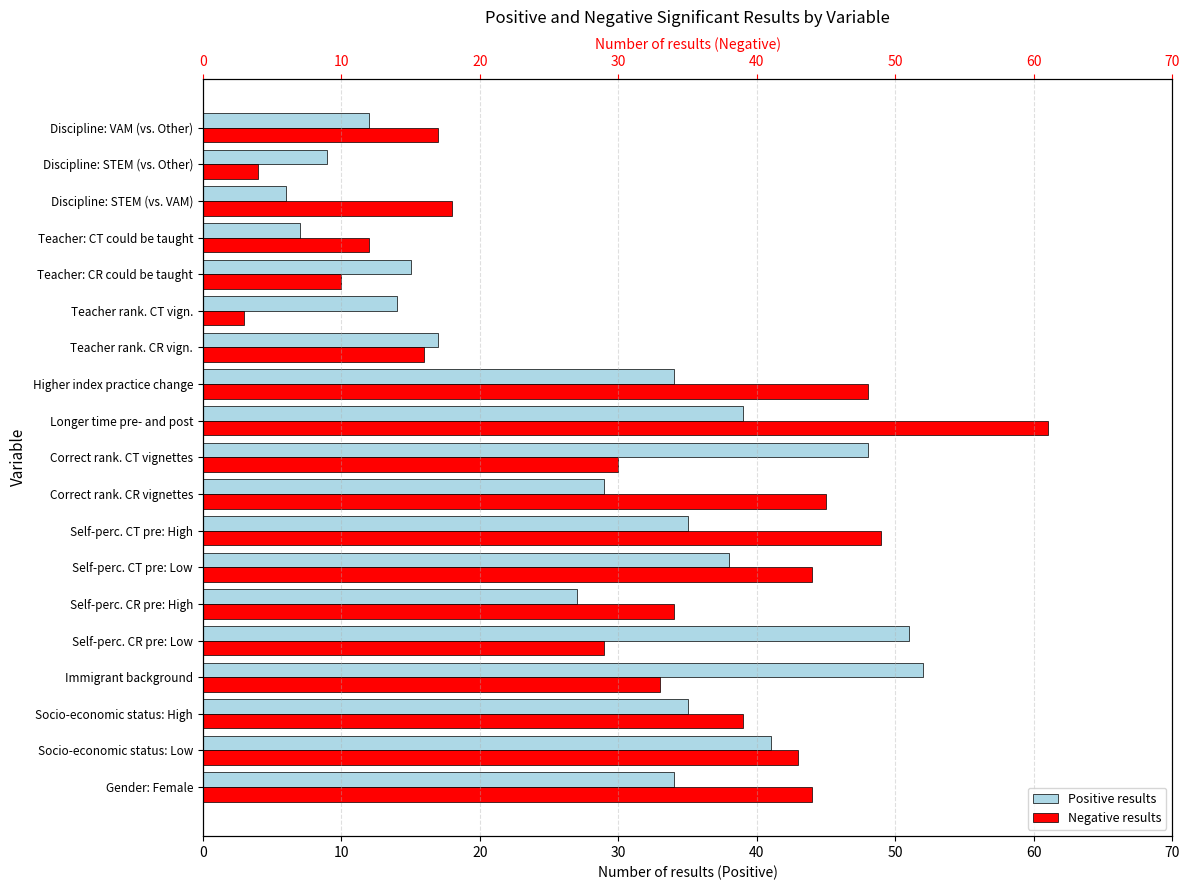

Which series has the largest total across all categories?

Negative results